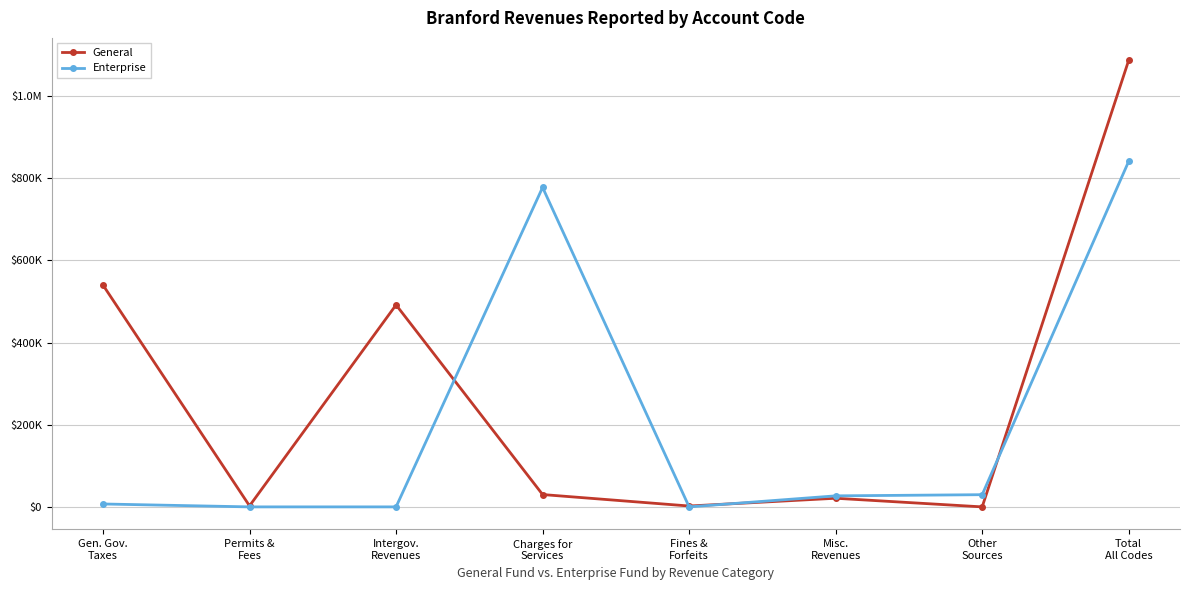

Is this an area chart (filled region under the line)?

No